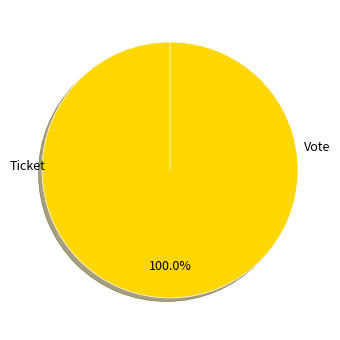

Combined, what portion of the pie is Ticket and Vote?

100.0%